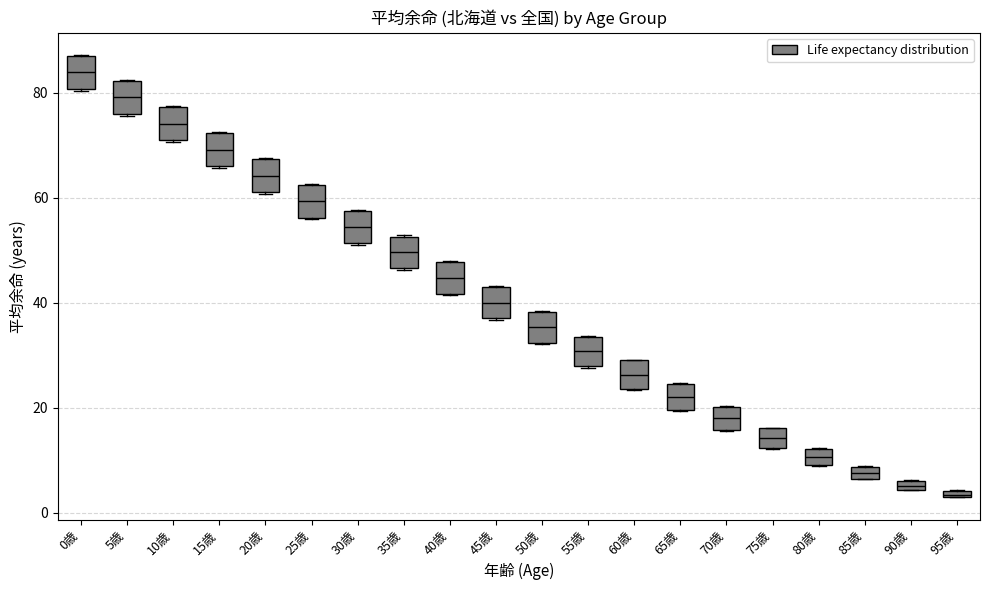

Where is the upper edge of the box for 70歳 on the y-axis? The values are not printed on the chart, so give them approximately, as read against the axis.

20